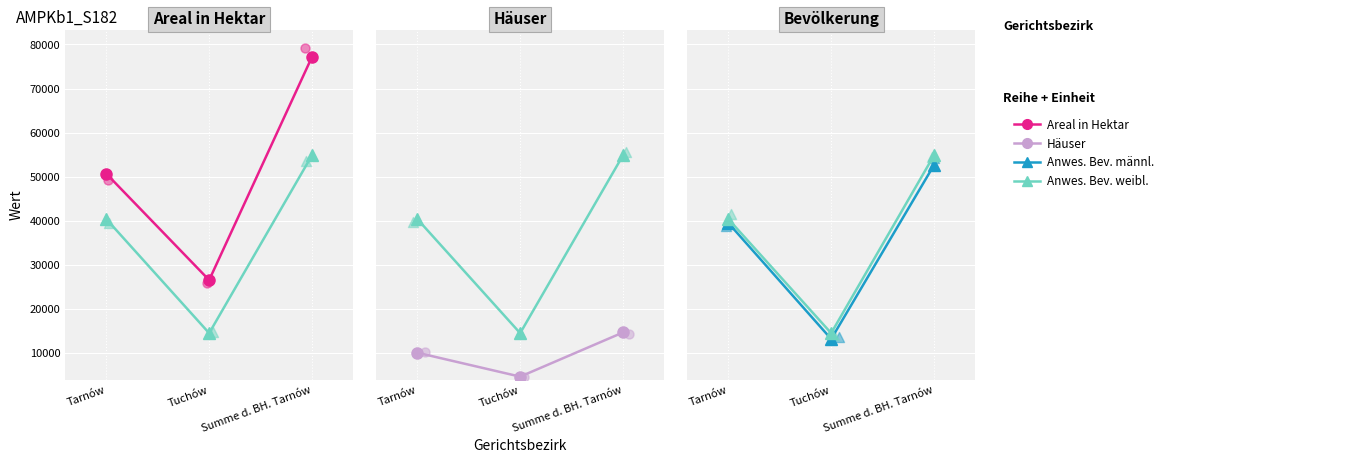

Which series contains the highest Y value?

Areal in Hektar